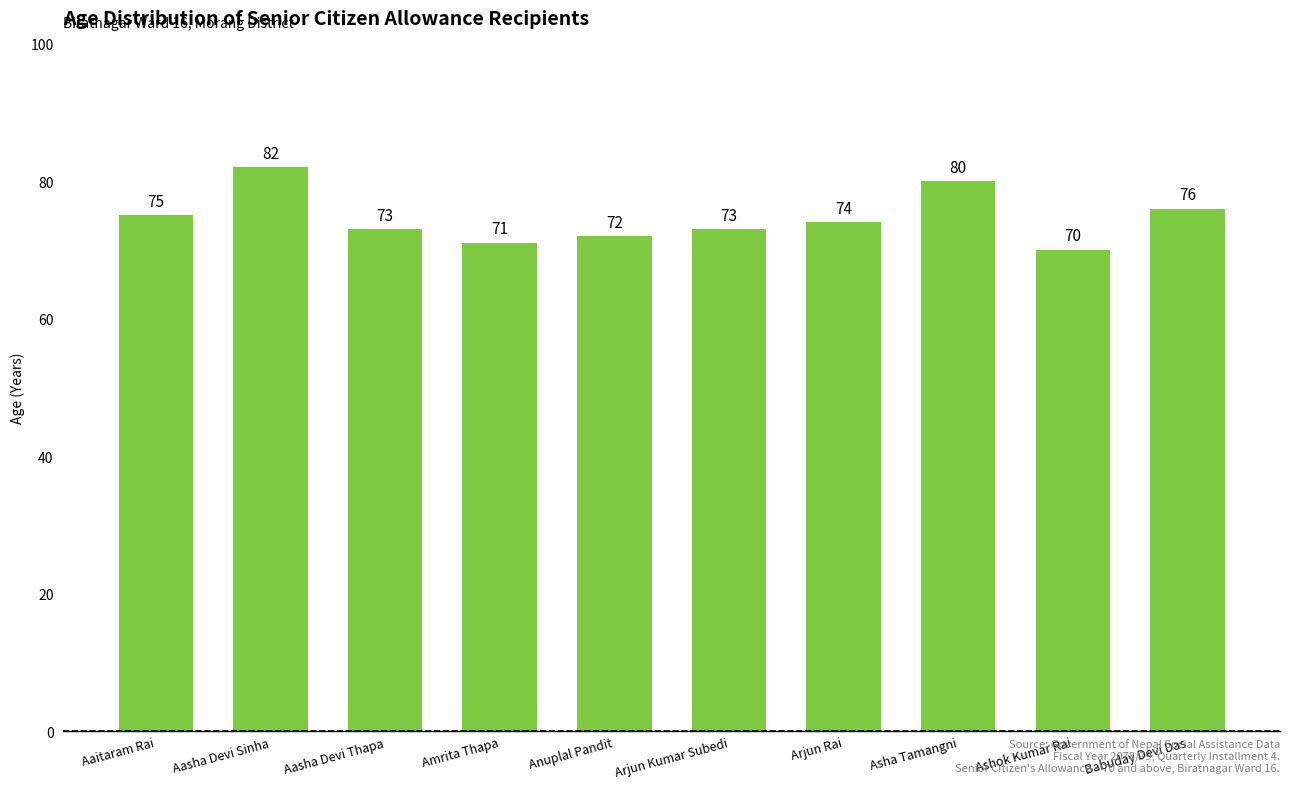

Which label corresponds to the smallest value in the chart?

Ashok Kumar Rai